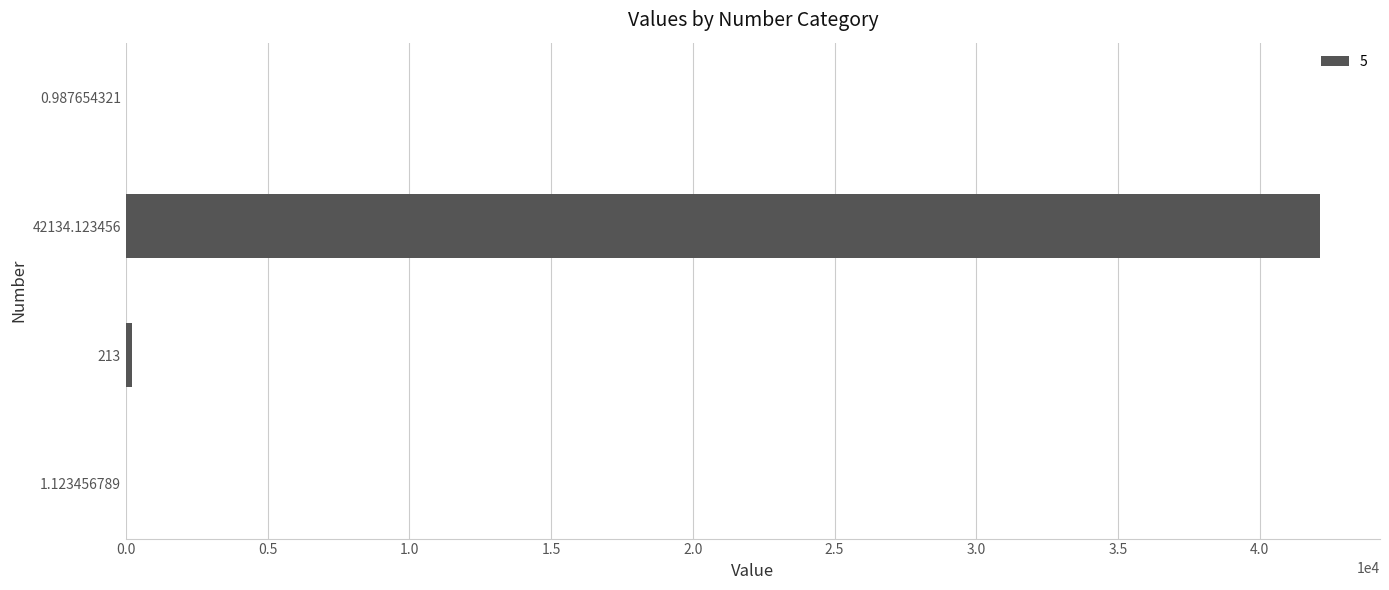

Is it true that the value at 42134.123456 is 42134.1?

True